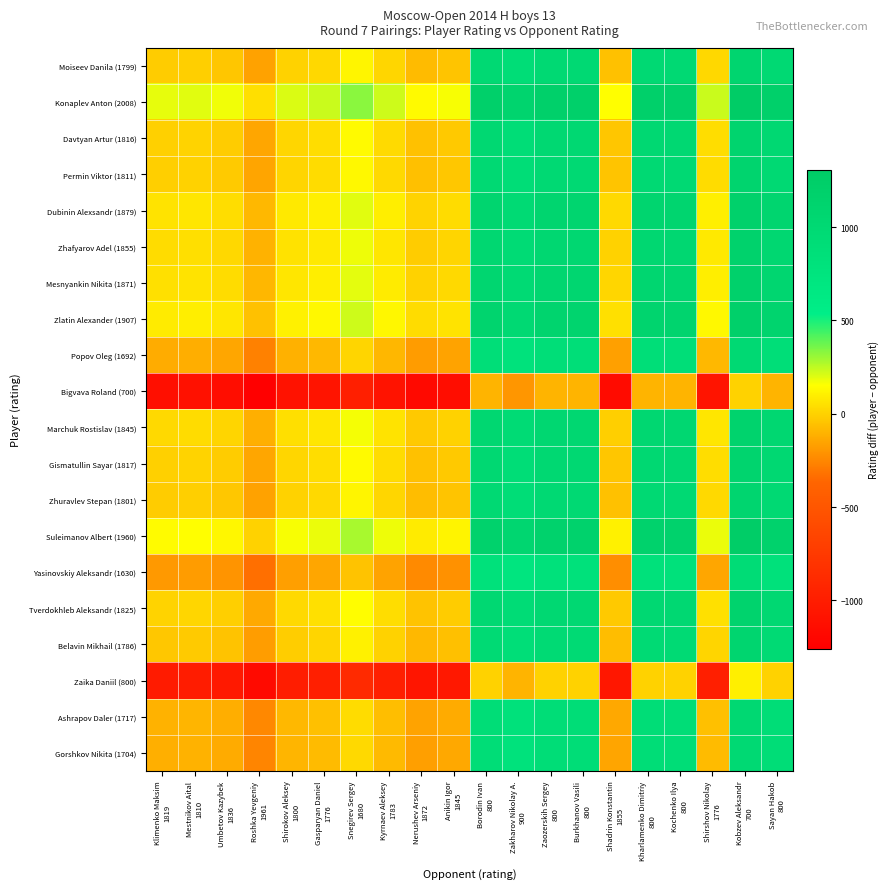

At Shadrin Konstantin 1855, list the series in order from largest to smallest.

Konaplev Anton (2008), Suleimanov Albert (1960), Zlatin Alexander (1907), Dubinin Alexsandr (1879), Mesnyankin Nikita (1871), Zhafyarov Adel (1855), Marchuk Rostislav (1845), Tverdokhleb Aleksandr (1825), Gismatullin Sayar (1817), Davtyan Artur (1816), Permin Viktor (1811), Zhuravlev Stepan (1801), Moiseev Danila (1799), Belavin Mikhail (1786), Ashrapov Daler (1717), Gorshkov Nikita (1704), Popov Oleg (1692), Yasinovskiy Aleksandr (1630), Zaika Daniil (800), Bigvava Roland (700)